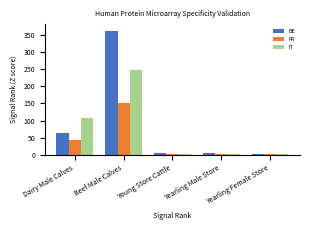

Rank the series by their average value, from lowest to highest.

FR, IT, BE